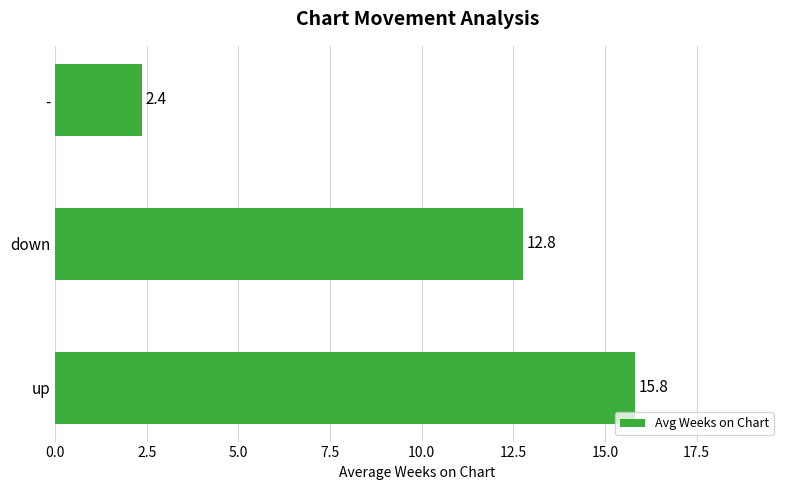

Rank the categories by value from highest to lowest.

up, down, -